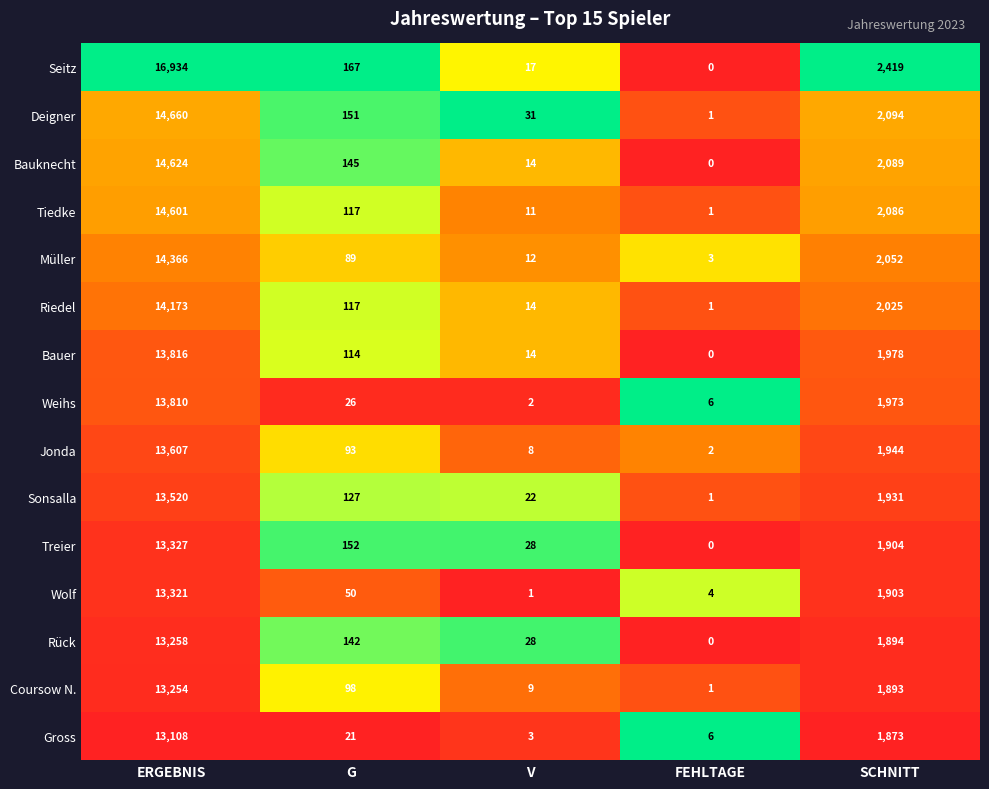

How many series are shown in this chart?

15